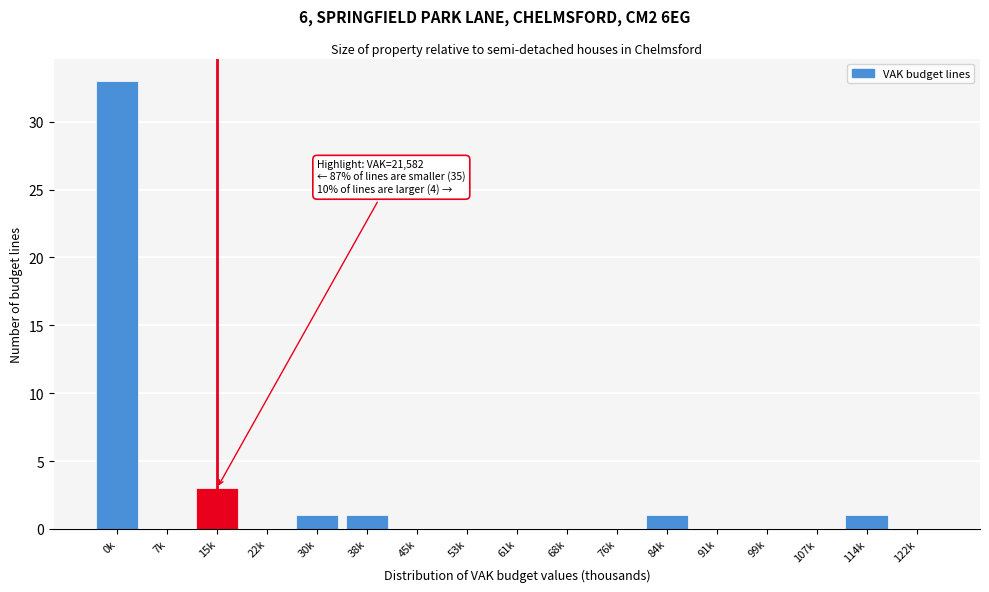

Reading left to right, extract all data points from this chart.

0k=33	7k=0	15k=3	22k=0	30k=1	38k=1	45k=0	53k=0	61k=0	68k=0	76k=0	84k=1	91k=0	99k=0	107k=0	114k=1	122k=0